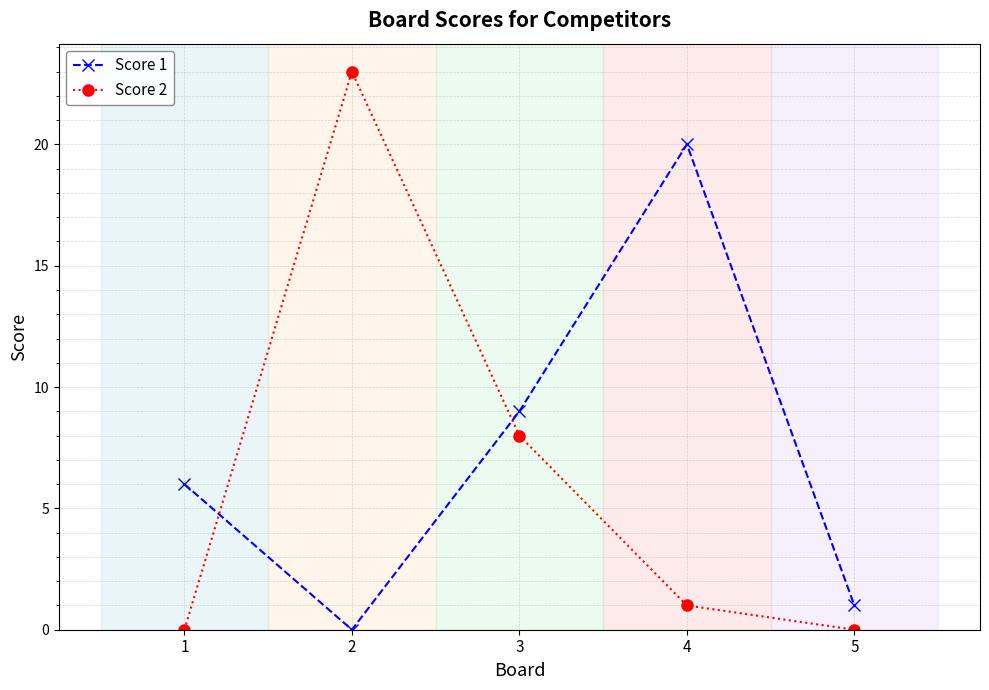

Which series changed the most between 1 and 2?

Score 2